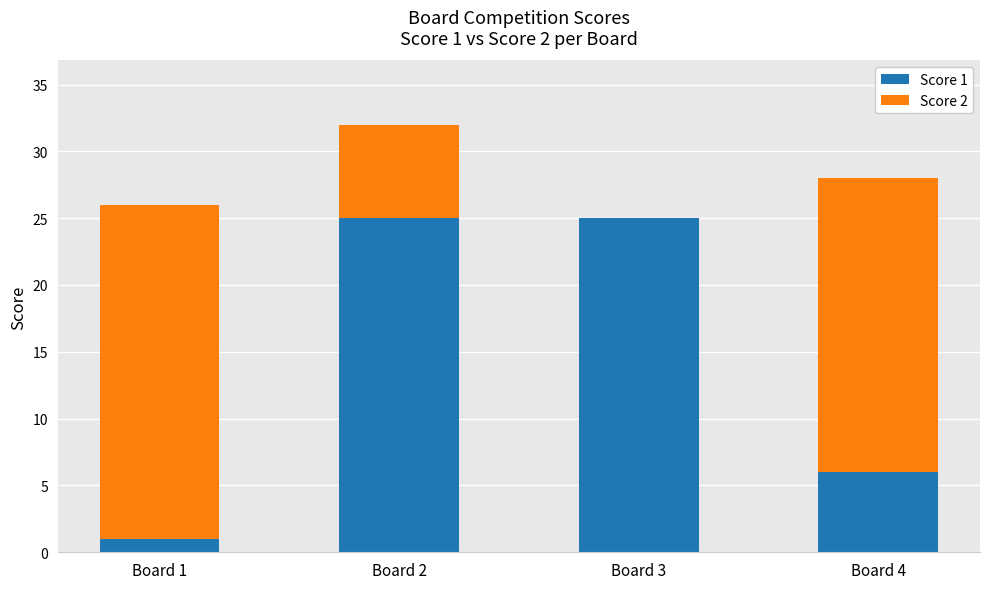

What is the maximum value for Score 1?

25